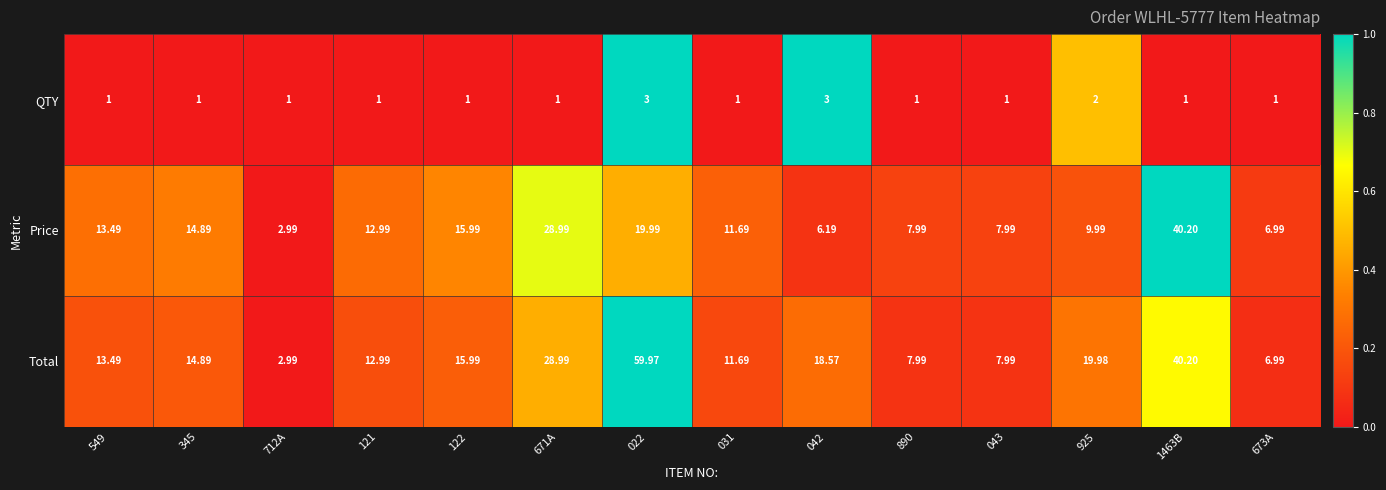

At which category is the sum across all series the highest?

022